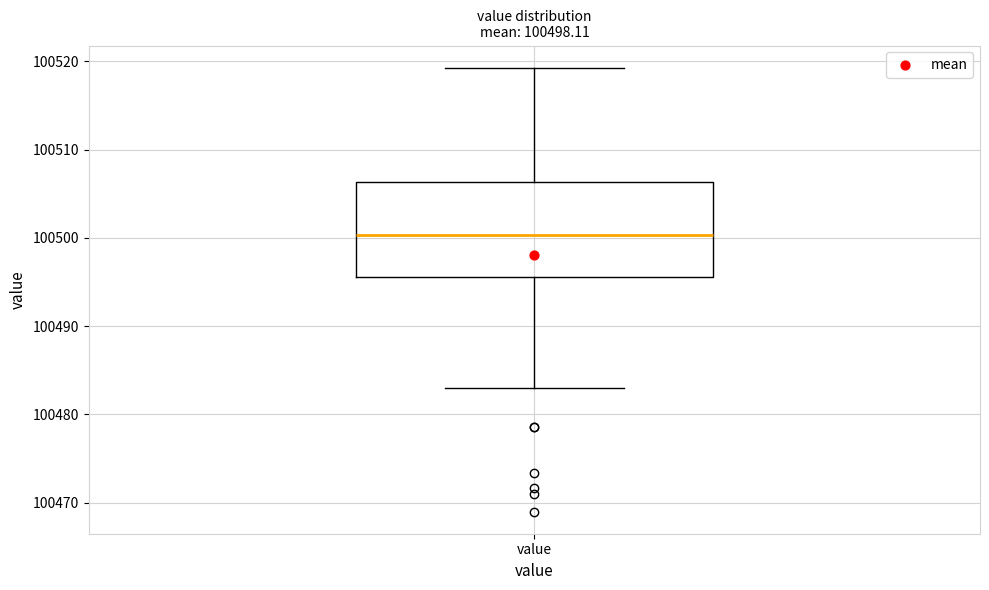

Where does the lower whisker of the box for value end on the y-axis? The values are not printed on the chart, so give them approximately, as read against the axis.

100483